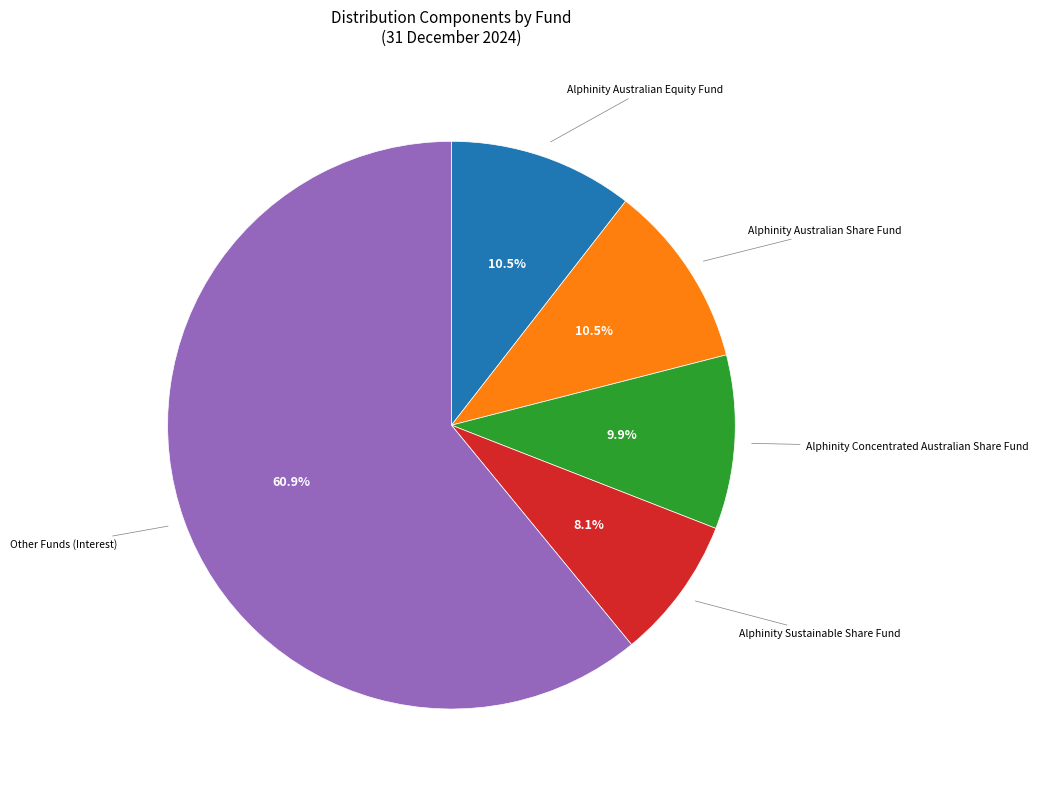

Is there any slice that represents more than half of the pie?

Yes